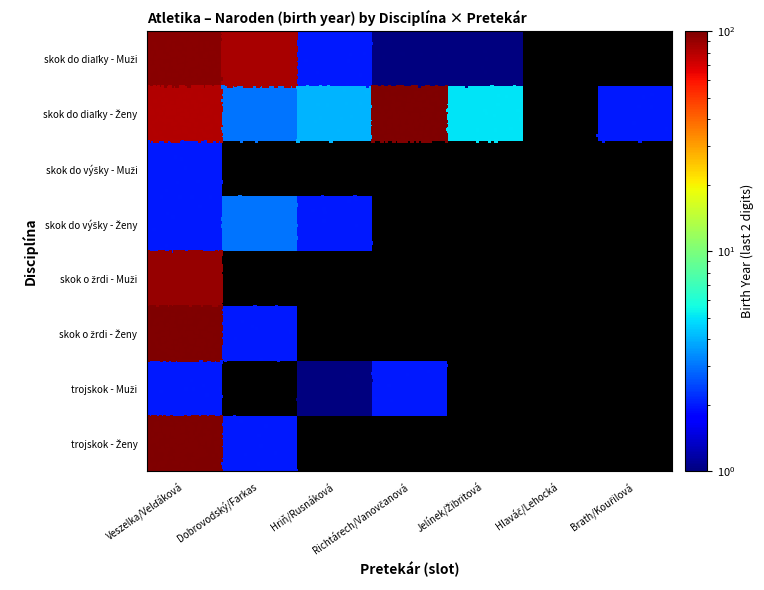

The trojskok - Muži series shows 3.0 at Richtárech/Vanovčanová. True or false?

False